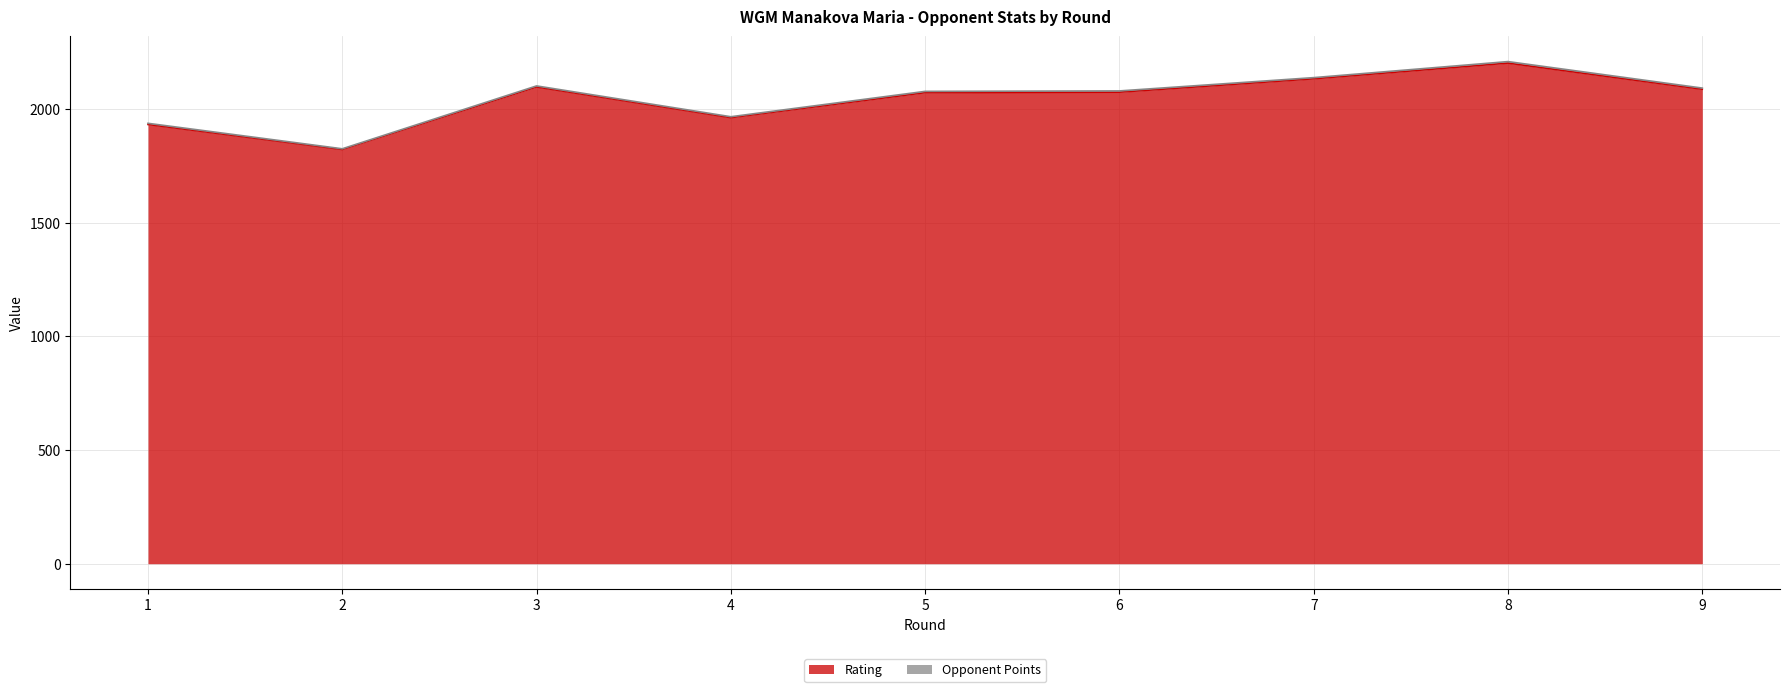

Count the number of values greater than 2074.

4